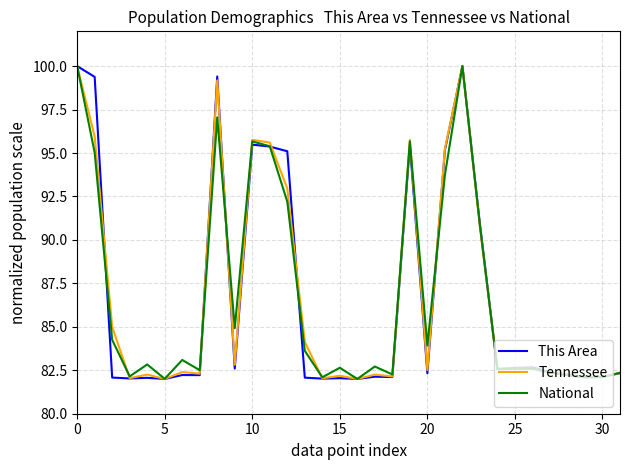

What are all the series names shown in the legend?

This Area, Tennessee, National